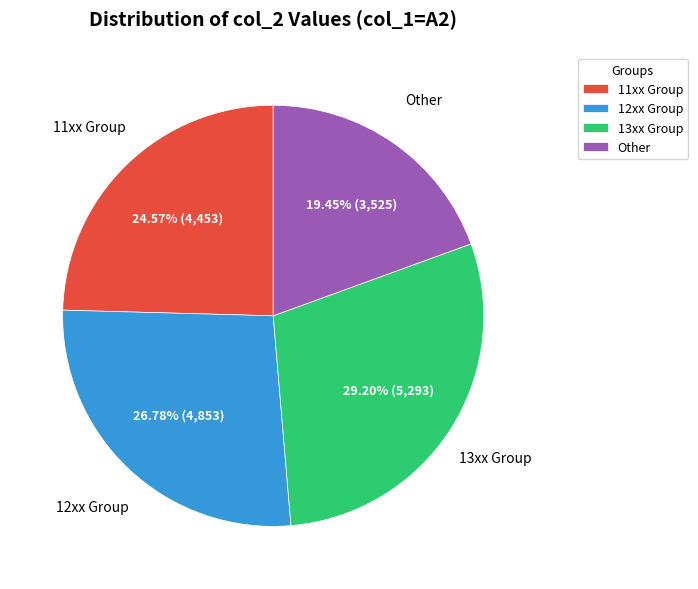

Rank the categories by value from highest to lowest.

13xx Group, 12xx Group, 11xx Group, Other